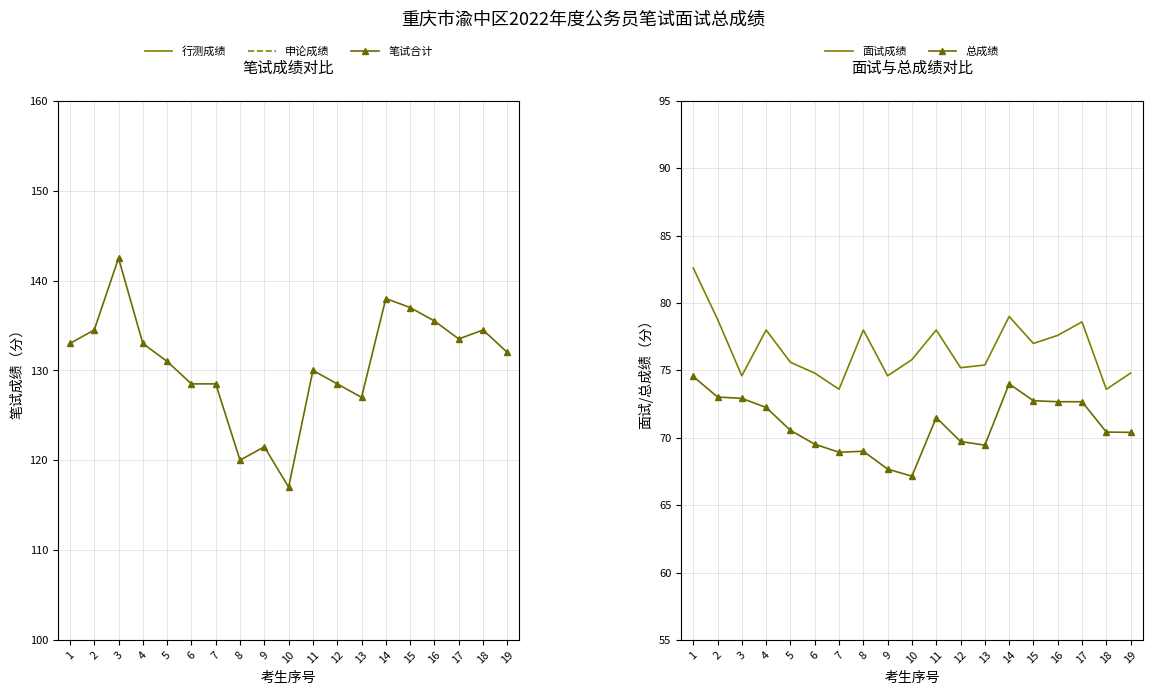

Is the value of 面试成绩 at 9 greater than the value of 行测成绩 at 3?

Yes